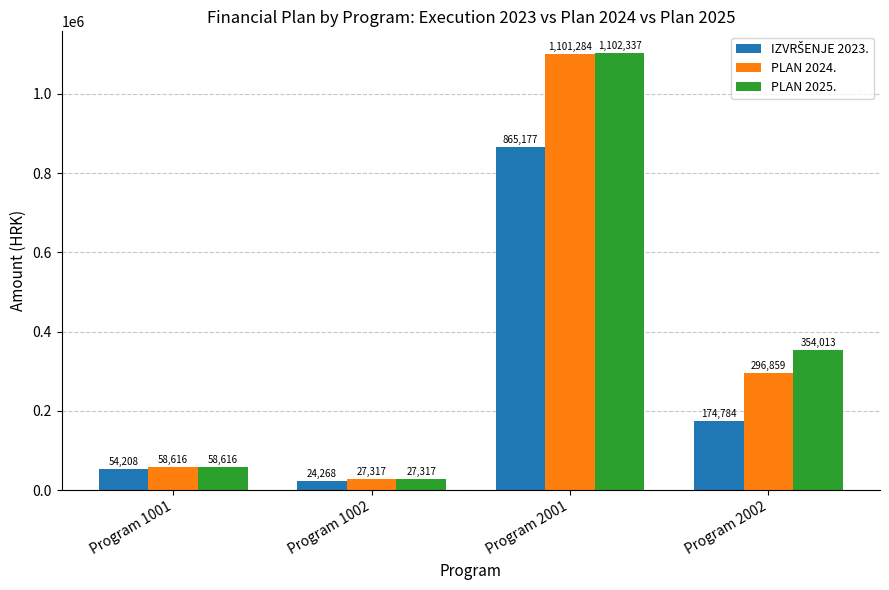

Rank the categories by PLAN 2025. value from highest to lowest.

Program 2001, Program 2002, Program 1001, Program 1002